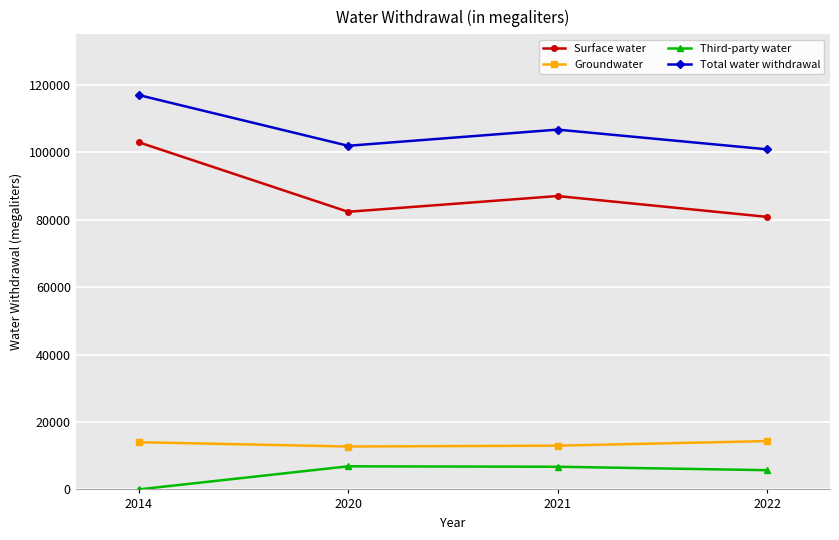

Which series has the widest spread of values?

Surface water